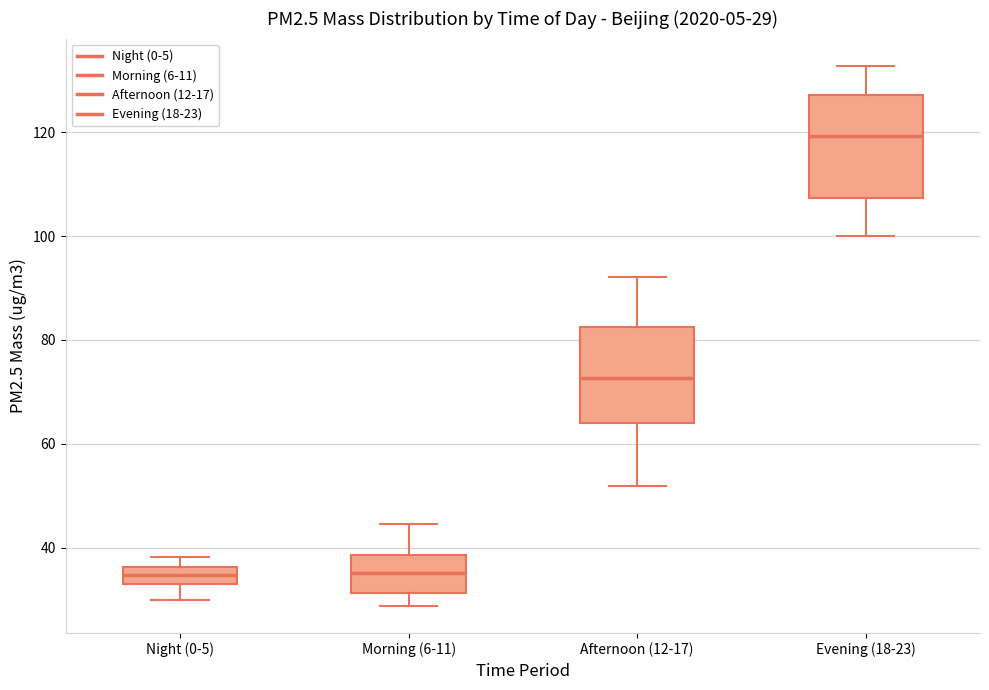

Which box's median line is the highest?

Evening (18-23)